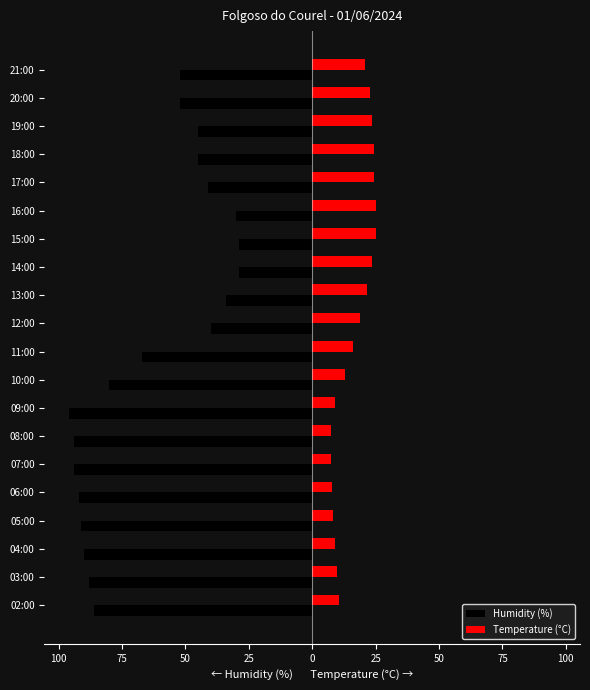

What are all the series names shown in the legend?

Humidity (%), Temperature (°C)